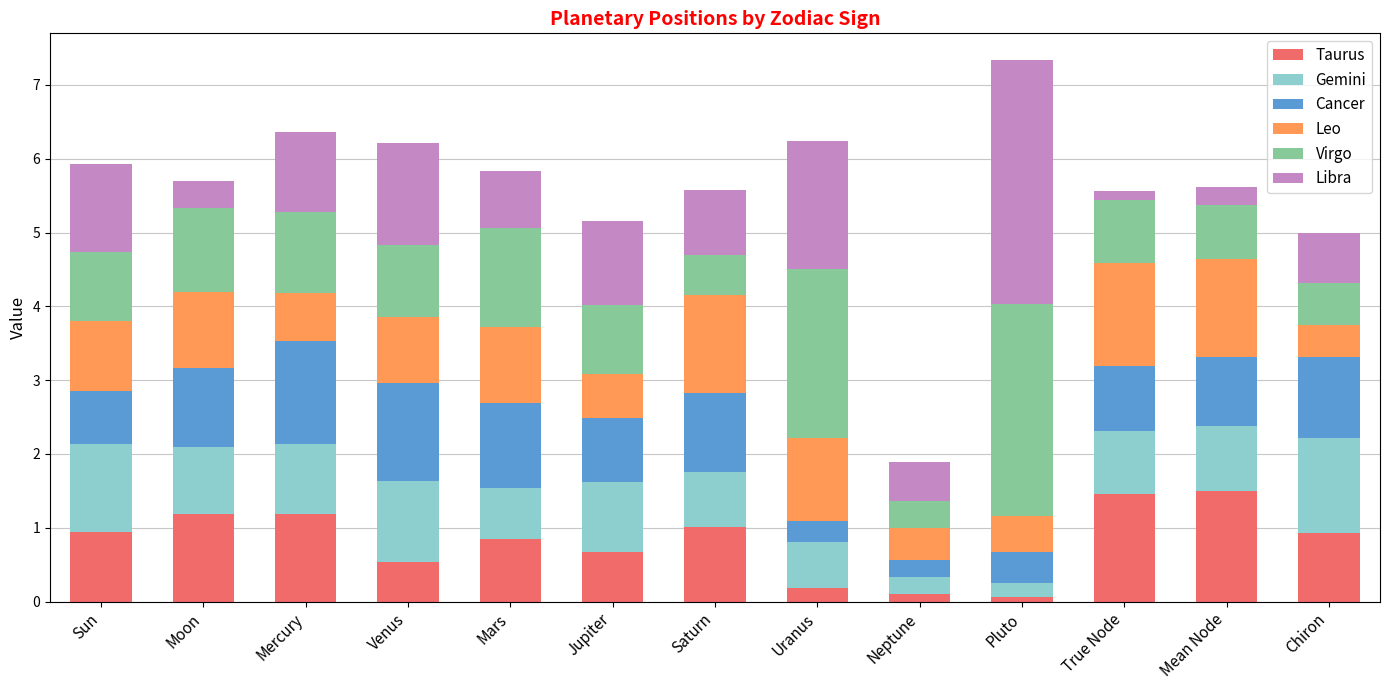

What is the maximum value for Taurus?

1.5